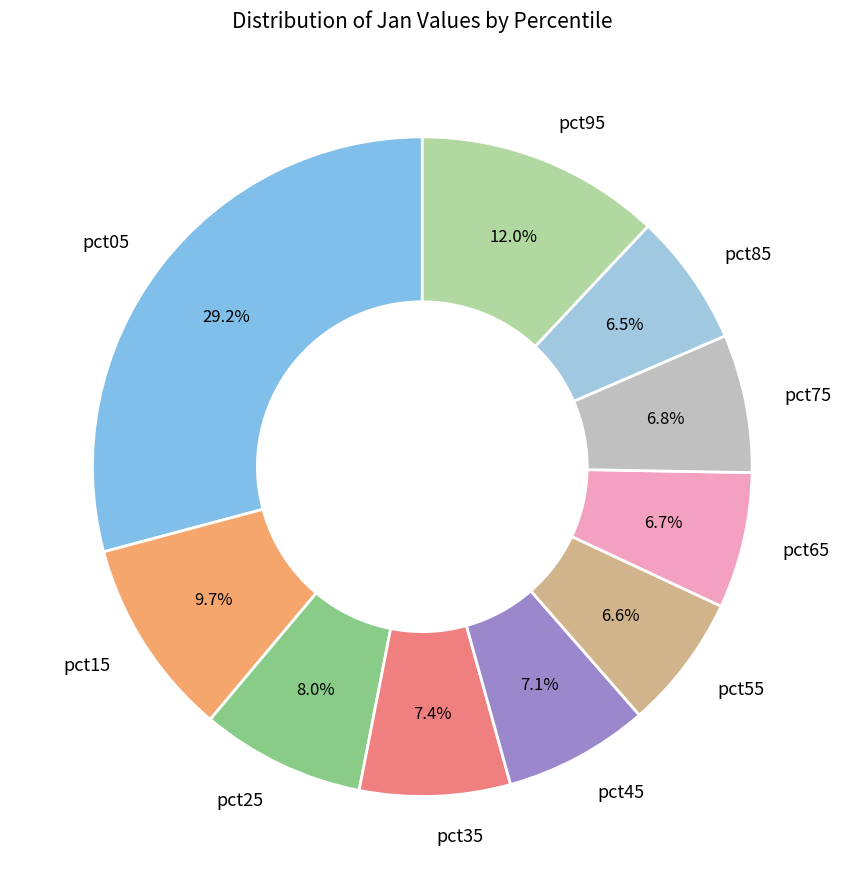

Which has a higher value, pct35 or pct15?

pct15